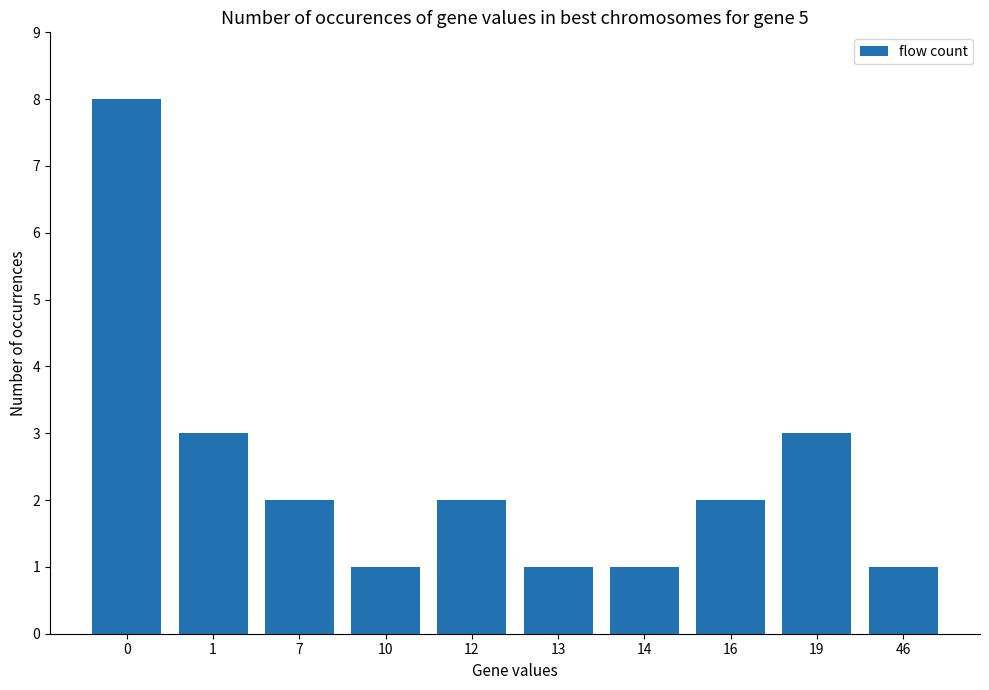

What is the difference between the values at 1 and 0?

5